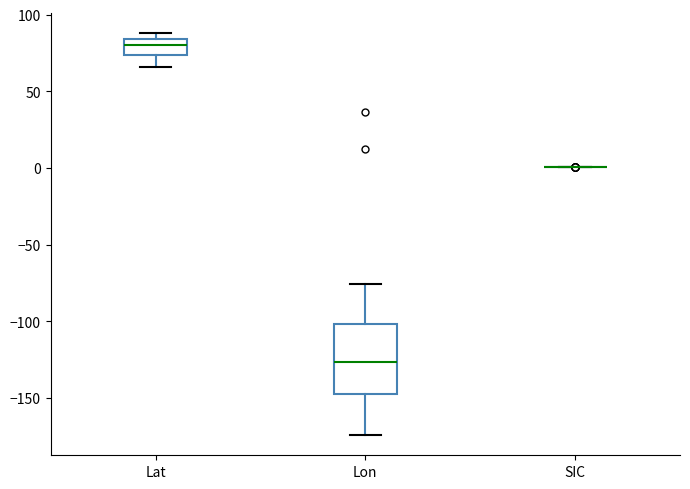

Reading left to right, transcribe this box plot: for each box, give where its median line is, the range the box spans, and where its two whiskers end, as read against the y-axis. The values are not printed on the chart, so give them approximately, as read against the axis.

Lat: median 80, box 75 to 85, whiskers 65 to 90
Lon: median -125, box -145 to -100, whiskers -175 to -75
SIC: box collapsed to a line at 0, whiskers 0 to 0